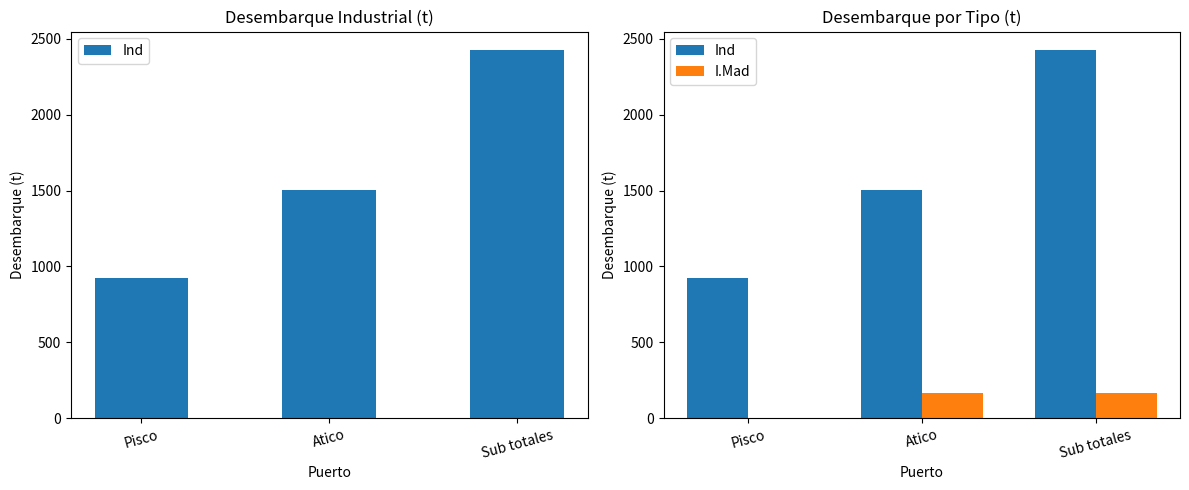

What is the total value across all series at Sub totales?

2594.6